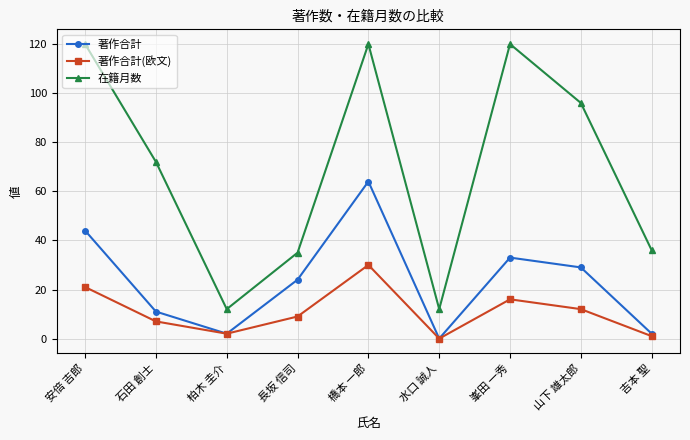

Which series changed the most between 長坂 信司 and 水口 誠人?

著作合計